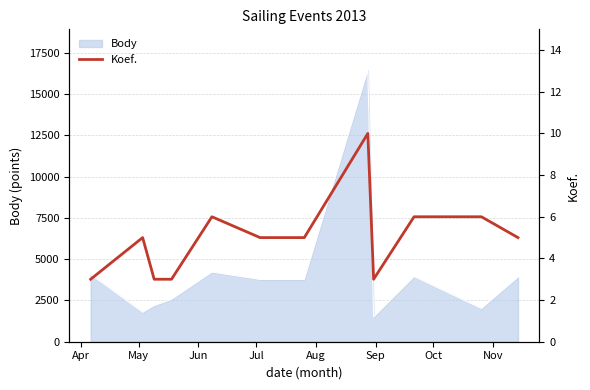

What is the highest value of the Body series?

16451